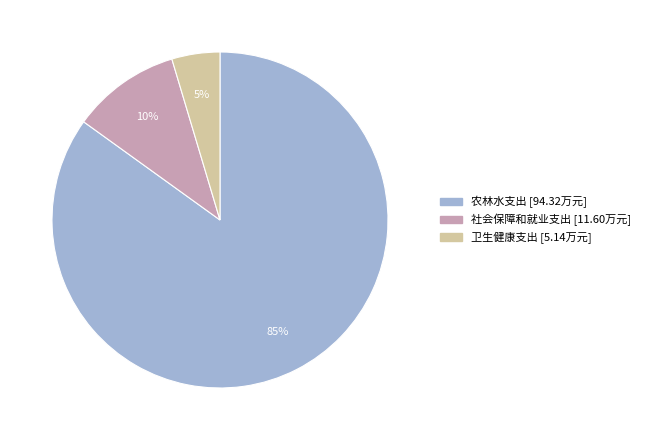

Between 卫生健康支出 and 社会保障和就业支出, which is larger?

社会保障和就业支出